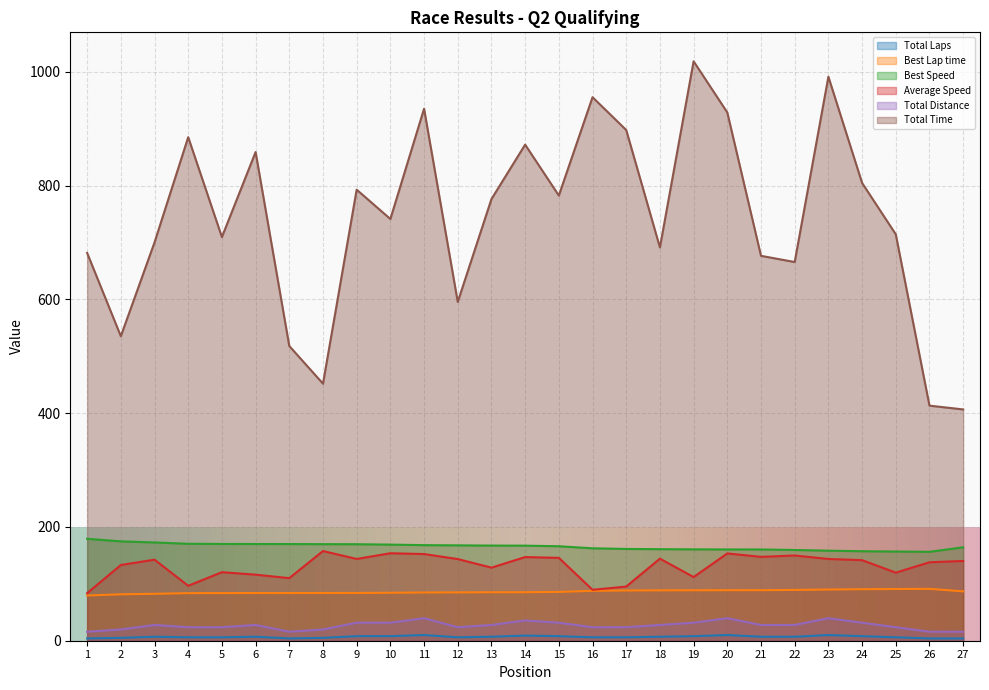

What is the sum of all Best Speed values?

4469.4